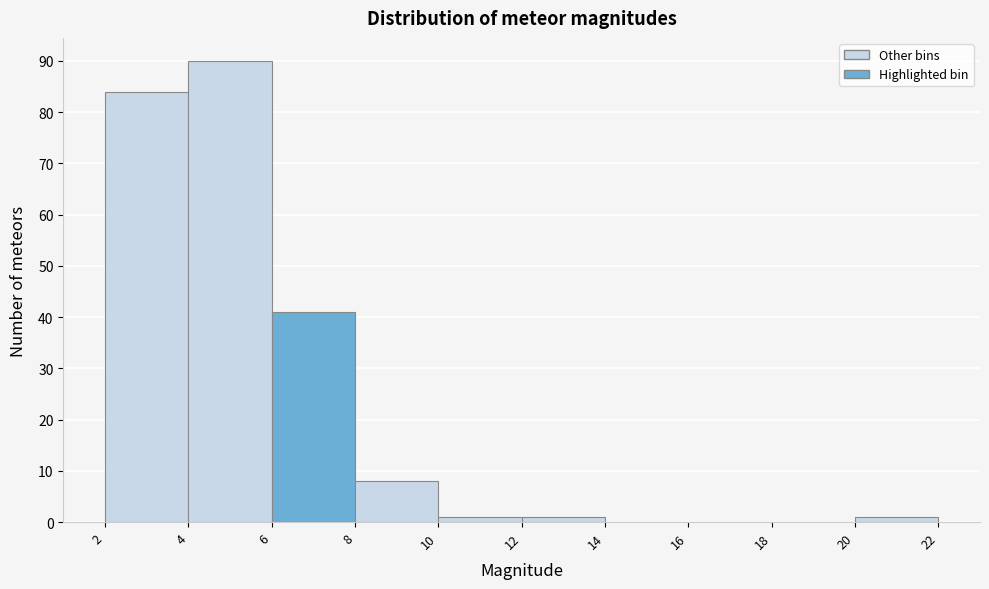

Reading left to right, list every bar in this chart as the range it spans on the x-axis followed by its height. The values are not printed on the chart, so give them approximately, as read against the axis.

2 to 4: 84
4 to 6: 90
6 to 8: 41
8 to 10: 8
10 to 12: 1
12 to 14: 1
14 to 16: 0
16 to 18: 0
18 to 20: 0
20 to 22: 1